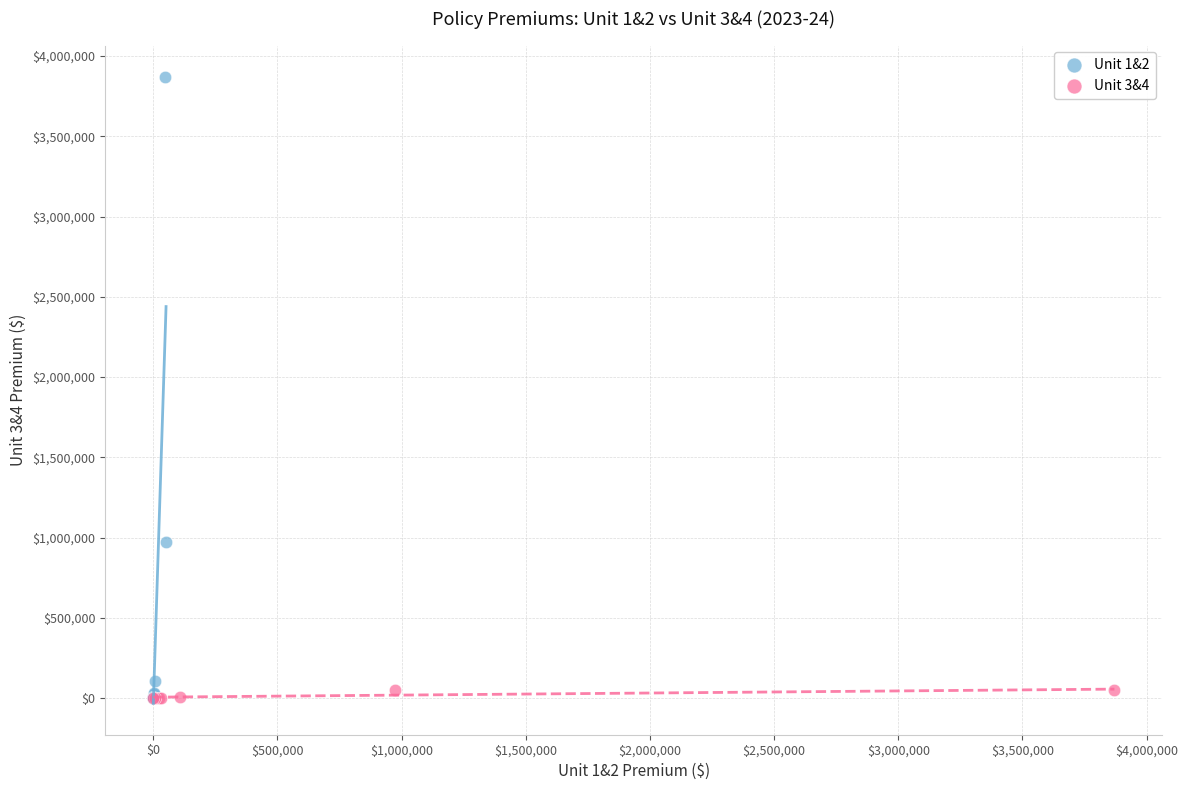

Which series contains the highest Y value?

Unit 1&2